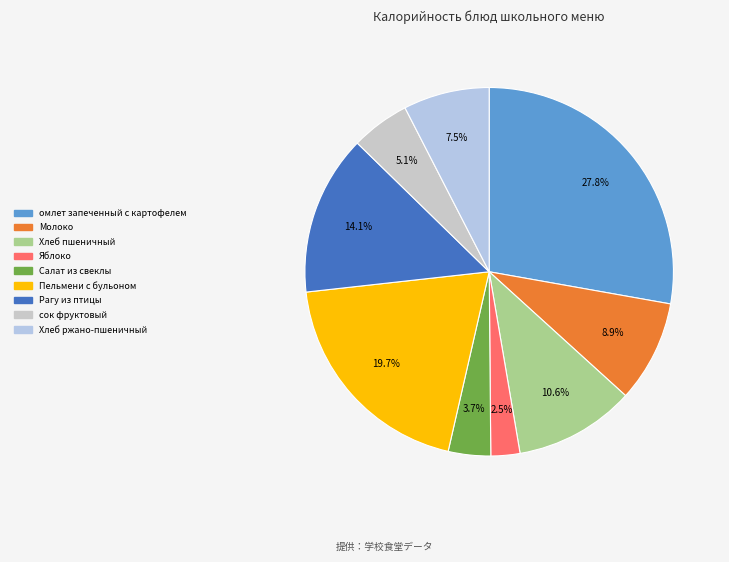

Is the sum of Хлеб ржано-пшеничный and Пельмени с бульоном greater than half?

No